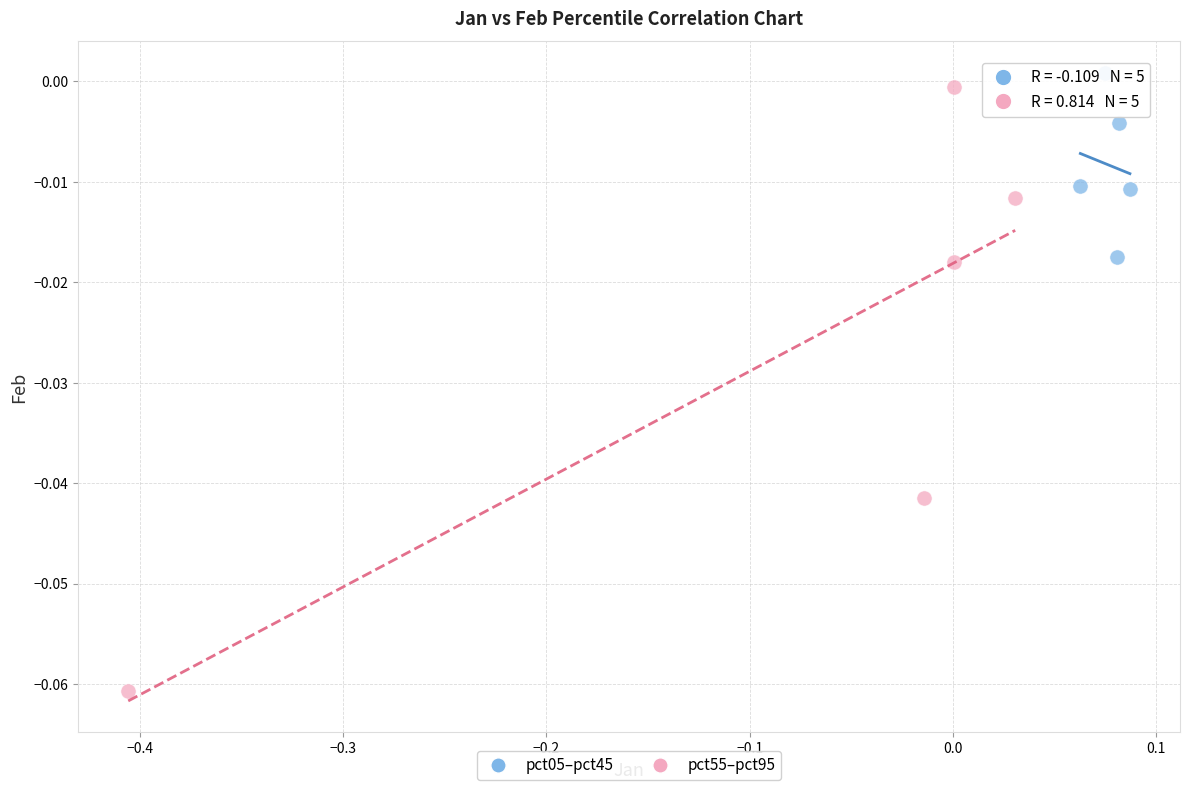

Which series reaches the minimum Y coordinate?

pct55–pct95